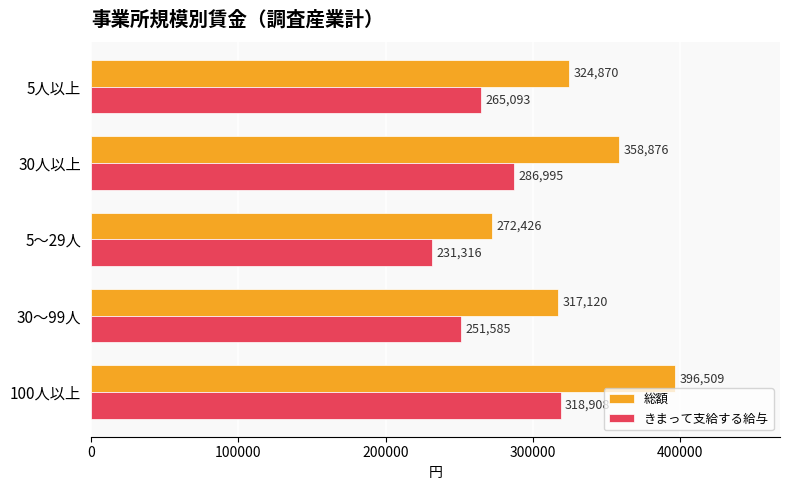

List the series in order of their peak value, highest first.

総額, きまって支給する給与